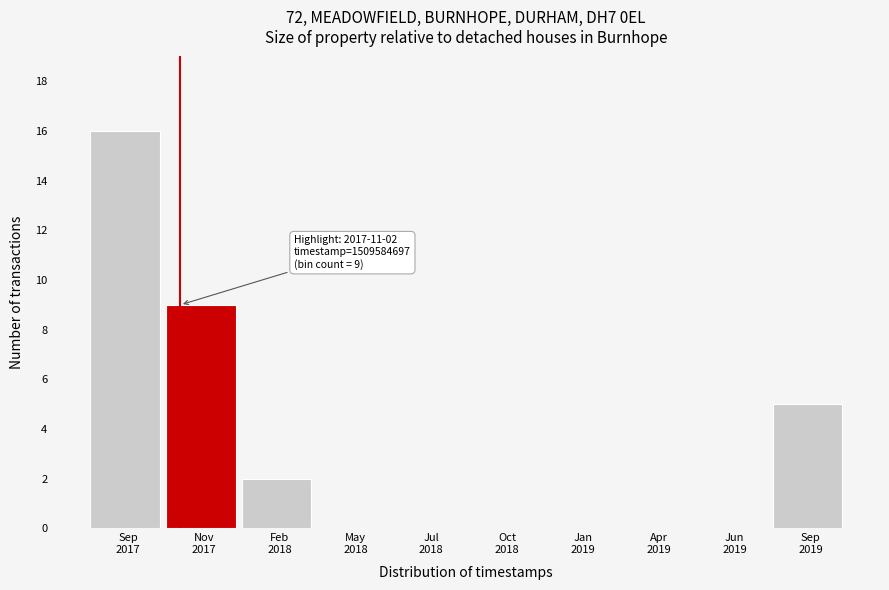

What is the maximum value shown in the chart?

16